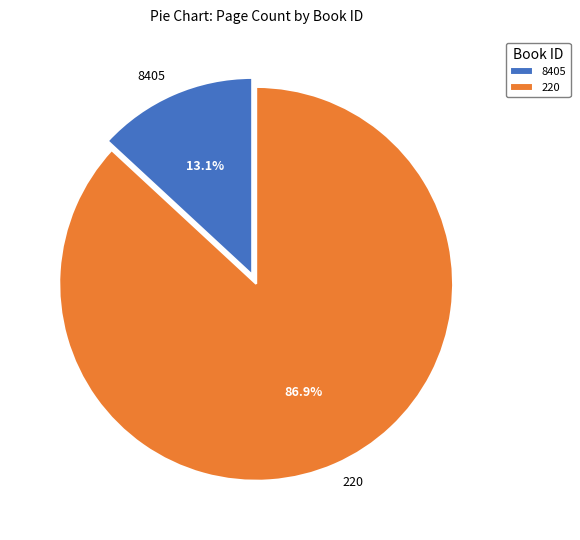

How many slices are in this pie chart?

2